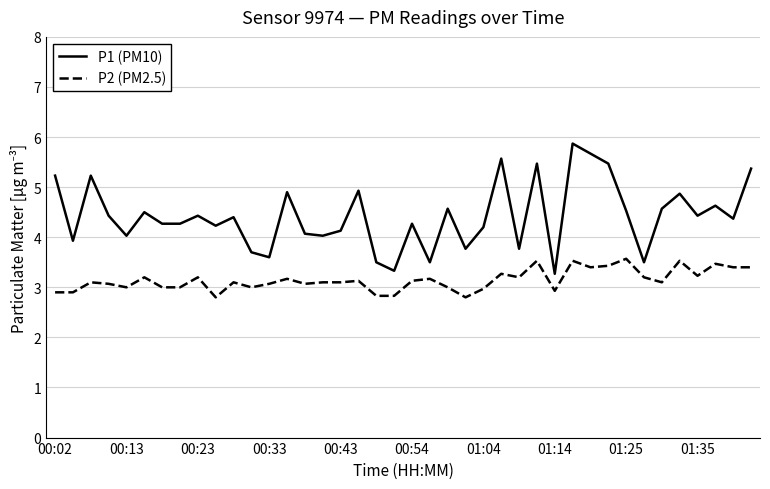

What is the maximum value for P1 (PM10)?

5.9